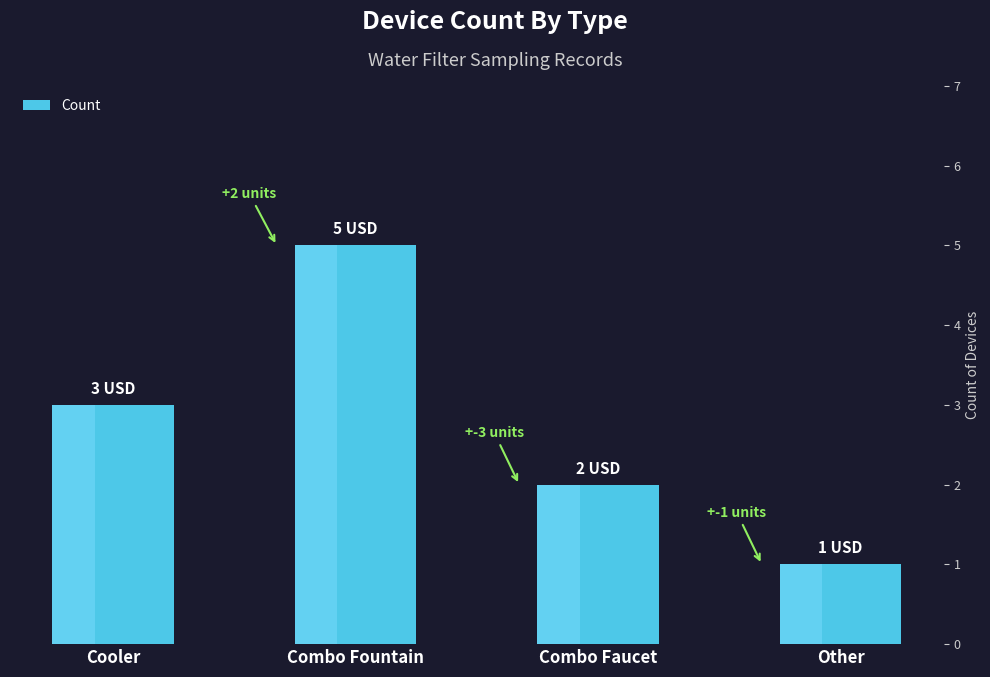

The chart shows a value of 1 at Cooler. True or false?

False